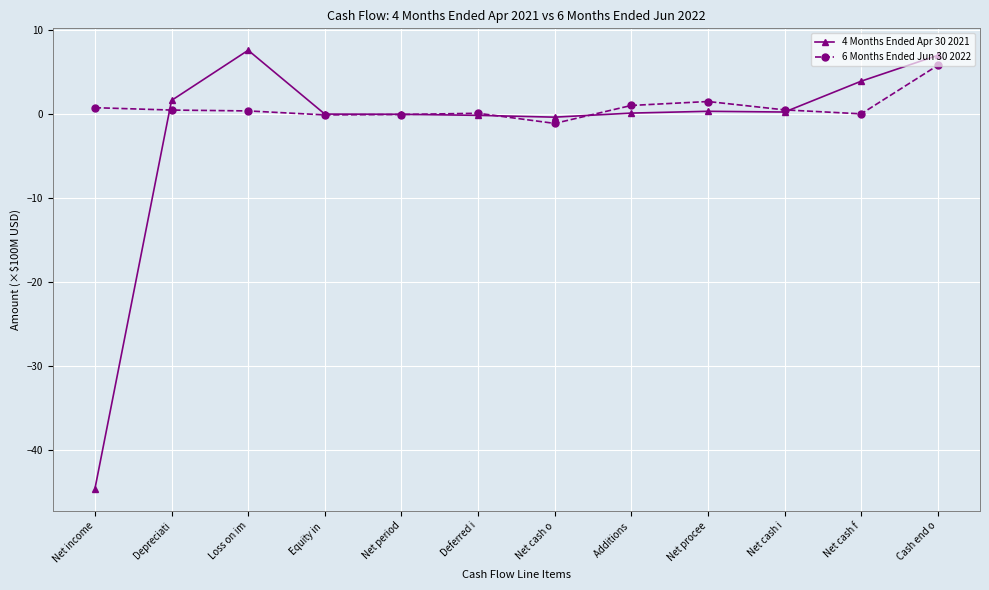

At which category is the sum across all series the highest?

Cash end o